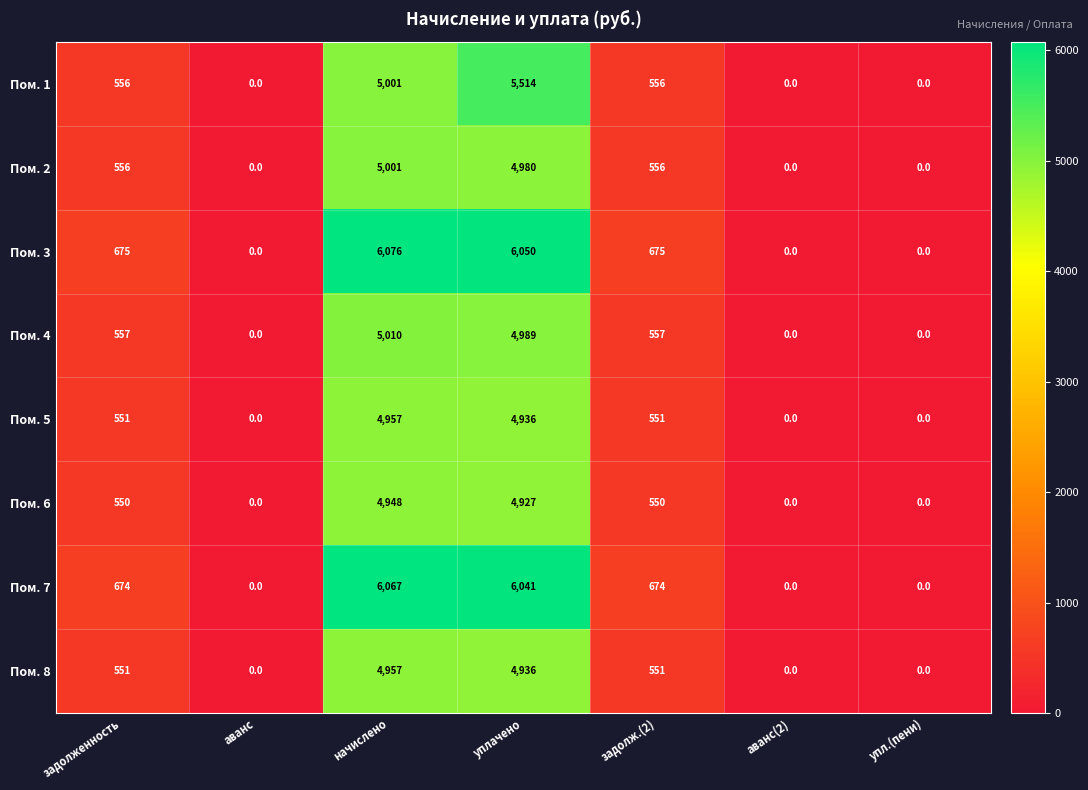

Which series has the largest range (max minus min)?

Пом. 3